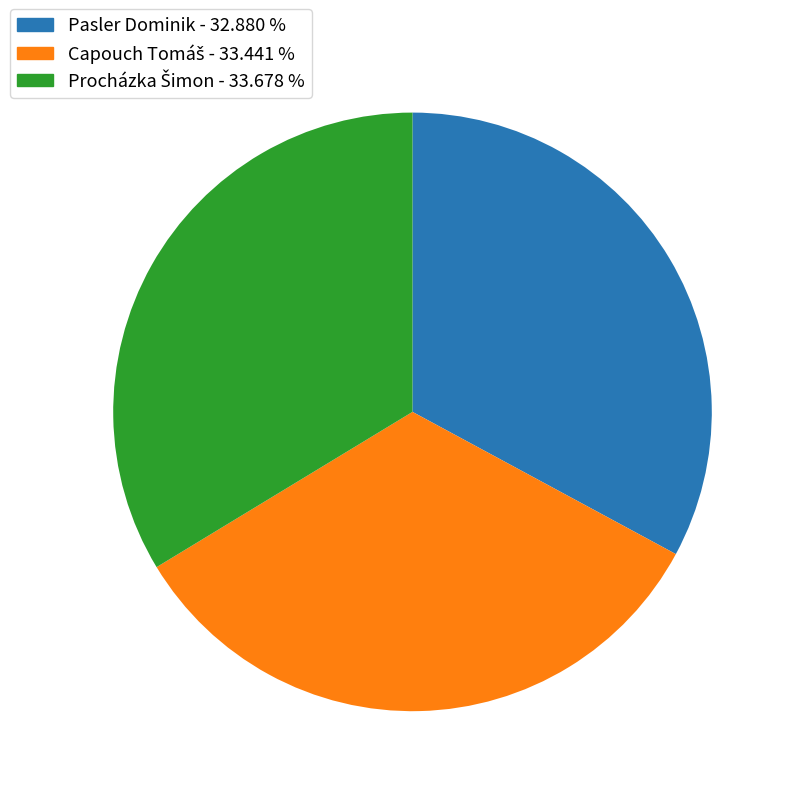

Does any single category account for the majority?

No